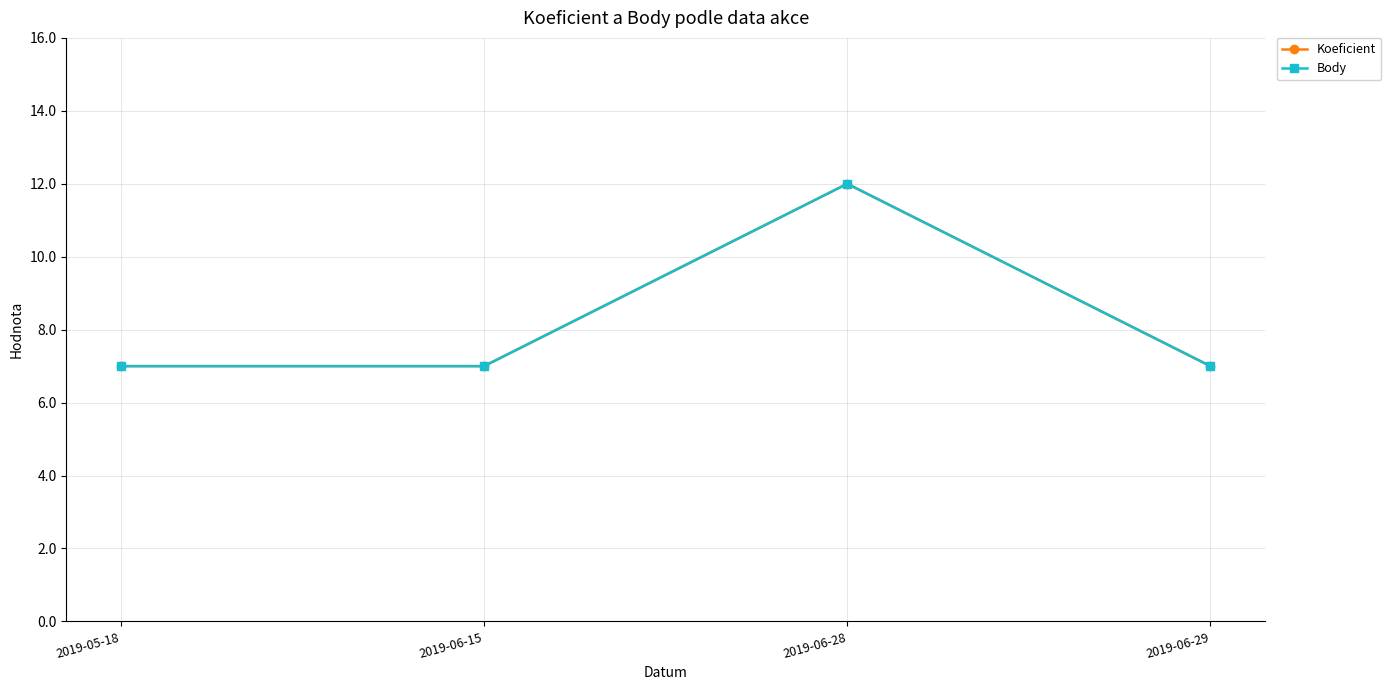

Is it true that Body equals 3 at 2019-06-28?

False